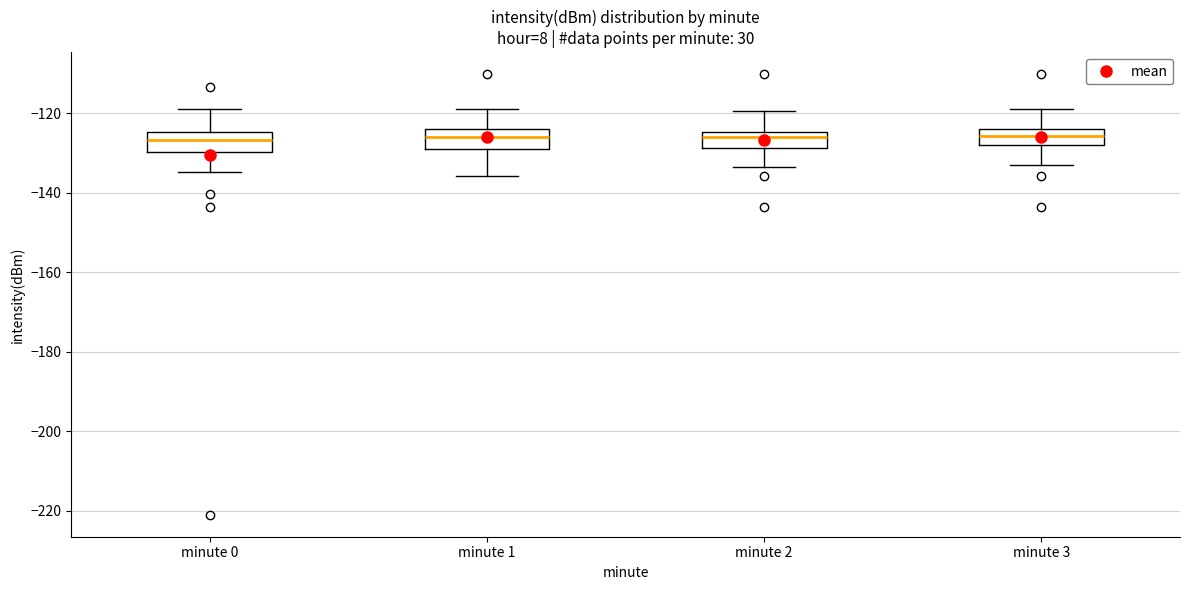

Reading left to right, read every box against the y-axis: the position of its median line, the range the box covers, and the ends of its whiskers. The values are not printed on the chart, so give them approximately, as read against the axis.

minute 0: median -126, box -130 to -124, whiskers -134 to -118
minute 1: median -126, box -128 to -124, whiskers -136 to -118
minute 2: median -126, box -128 to -124, whiskers -134 to -120
minute 3: median -126, box -128 to -124, whiskers -134 to -118